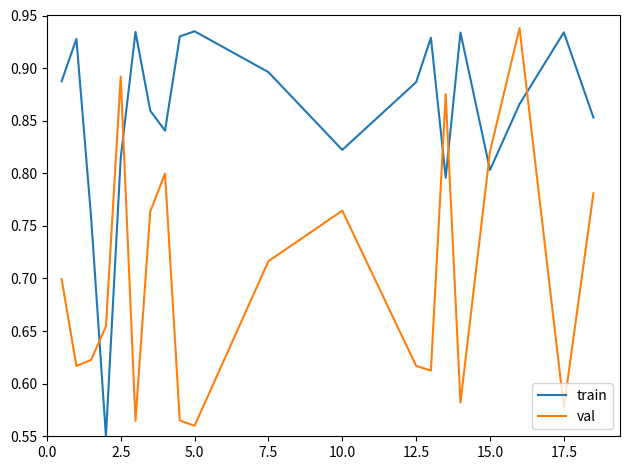

How many interior local peaks does the train series have?

6